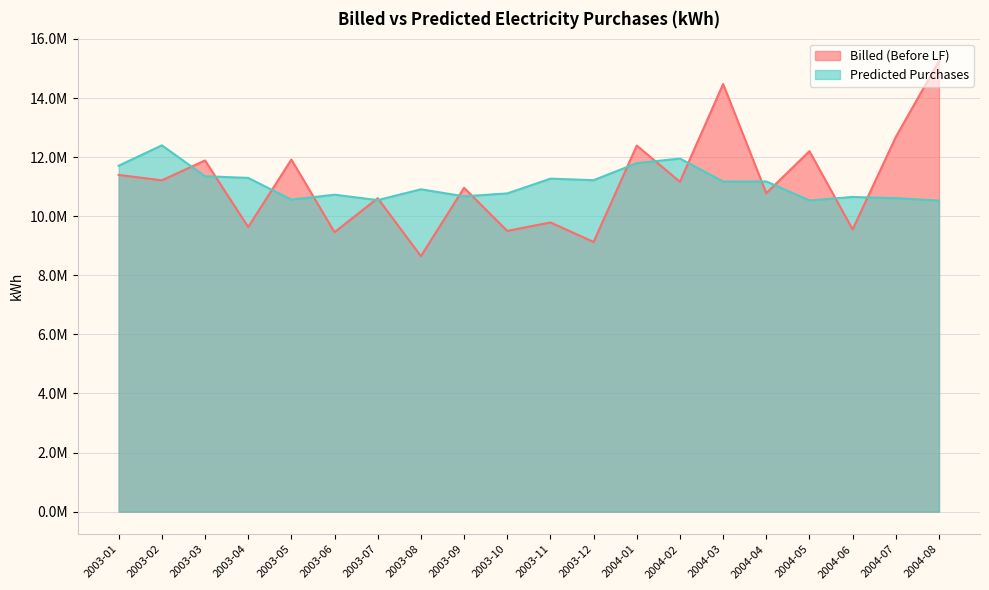

Which has a higher value, 2004-08 or 2003-07?

2004-08